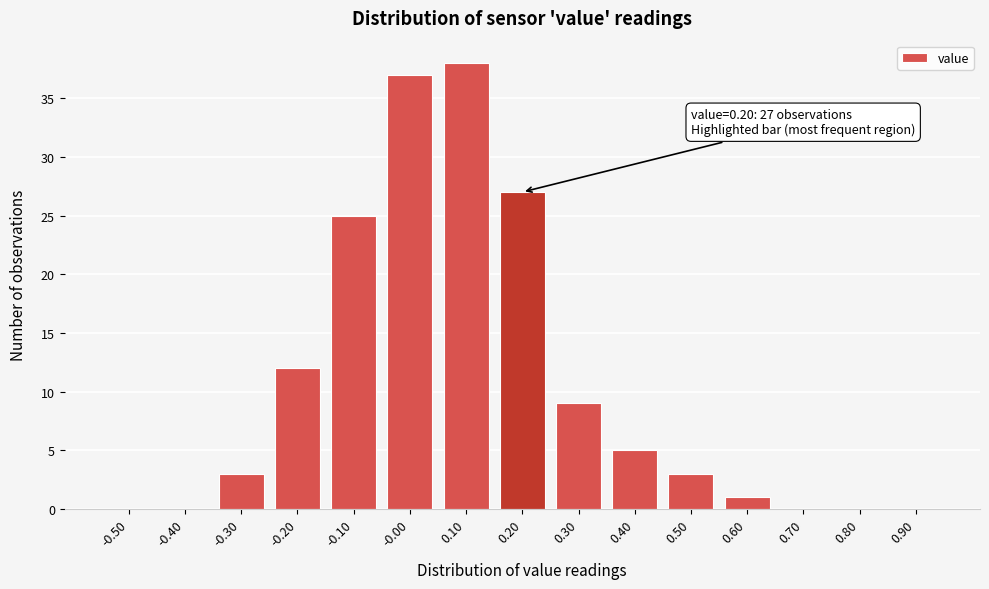

Which range on the x-axis has the tallest bar?

0.05 to 0.15